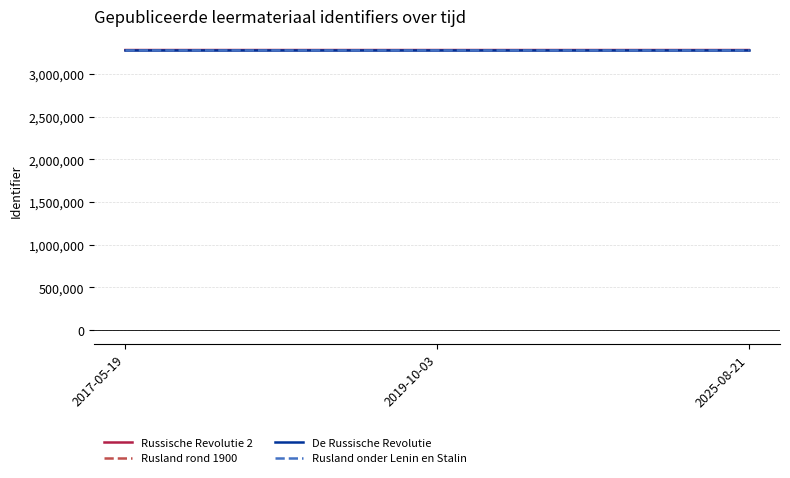

What is the difference between the highest and lowest values at 2019-10-03?

4